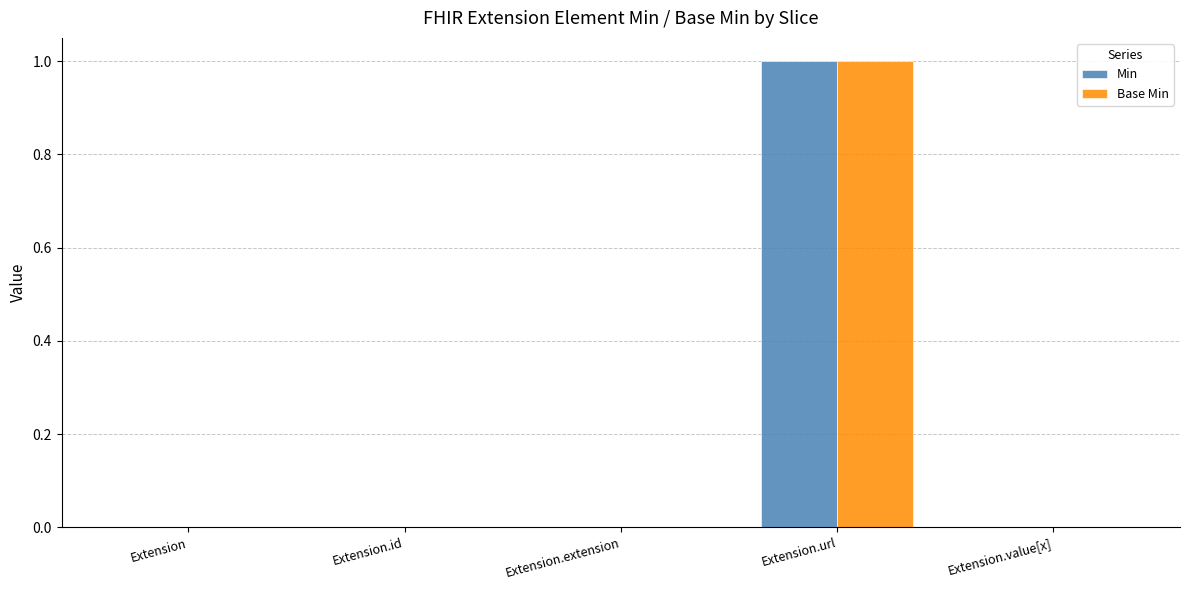

At which category is the sum across all series the highest?

Extension.url